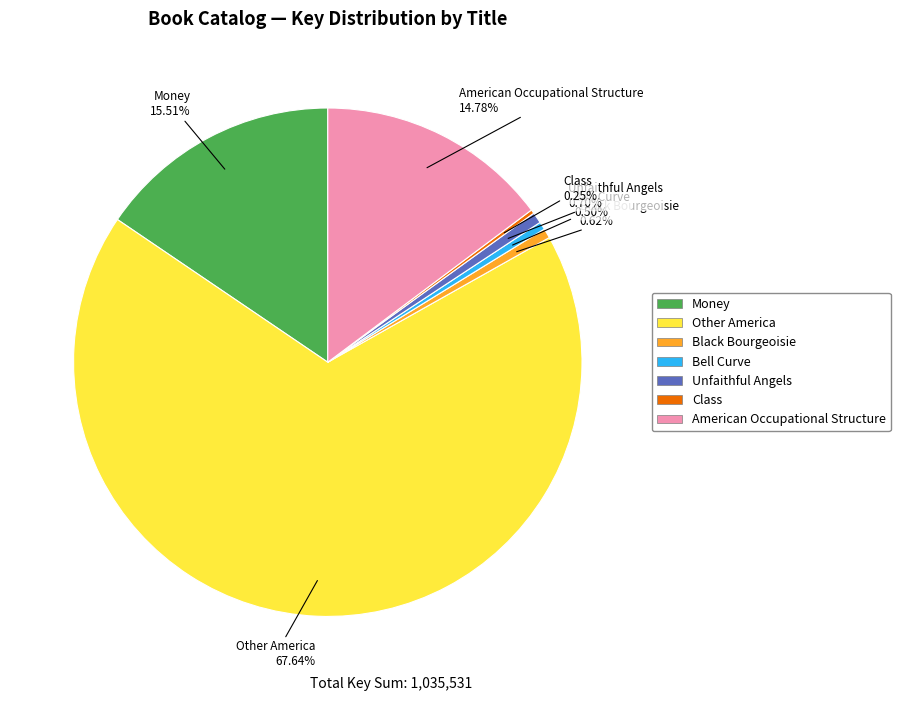

What is the ratio of the value at Bell Curve to the value at Black Bourgeoisie?

0.8